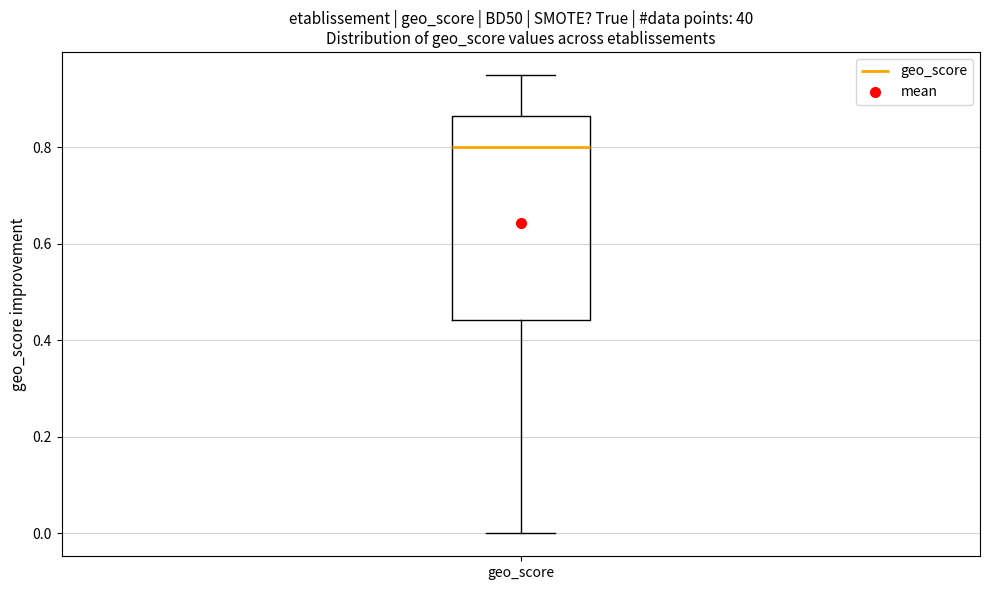

Transcribe this box plot: give where the median line is, the range the box spans, and where the two whiskers end, as read against the y-axis. The values are not printed on the chart, so give them approximately, as read against the axis.

median 0.80, box 0.44 to 0.86, whiskers 0.00 to 0.96